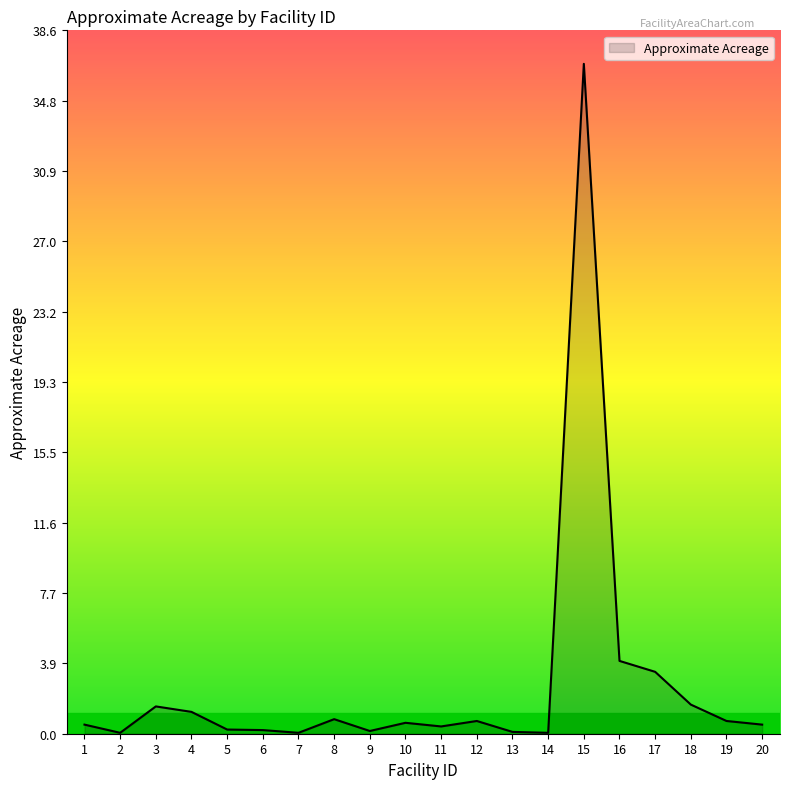

The value at 16 is 1.3. True or false?

False